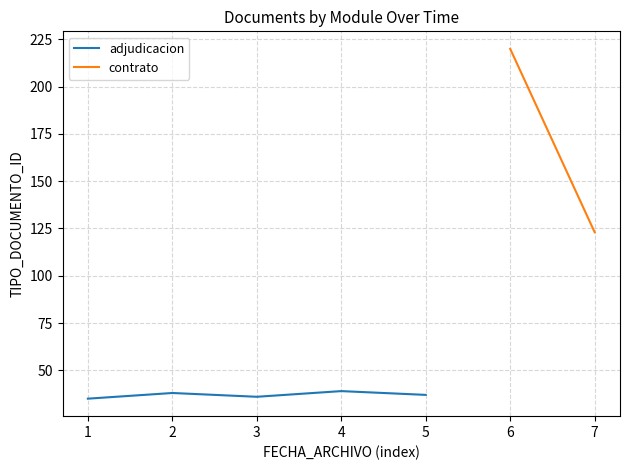

The value of adjudicacion at 1 is 8. True or false?

False